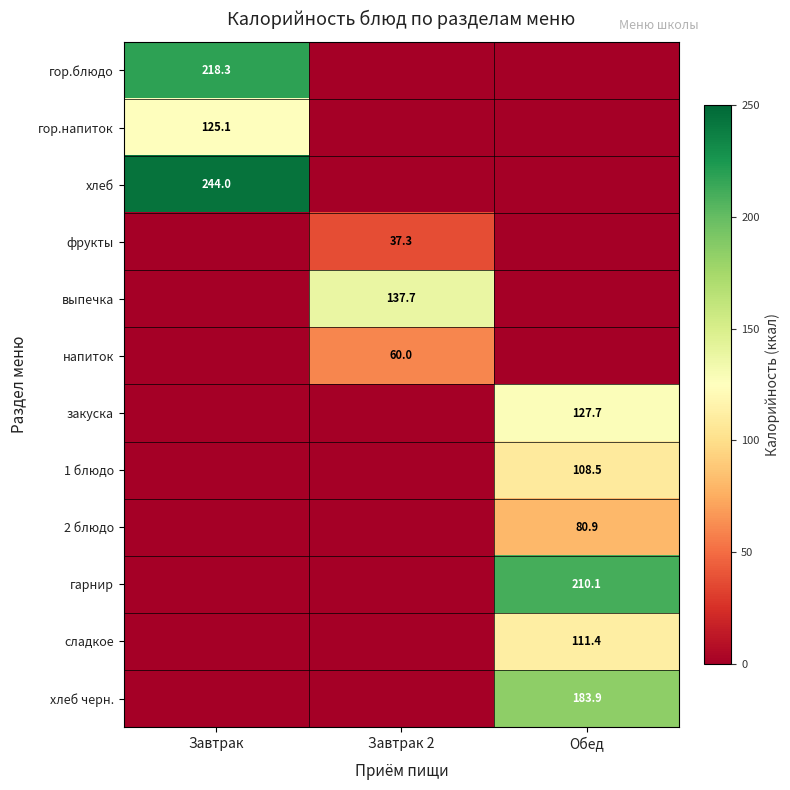

The value of хлеб at Завтрак is 244.0. True or false?

True